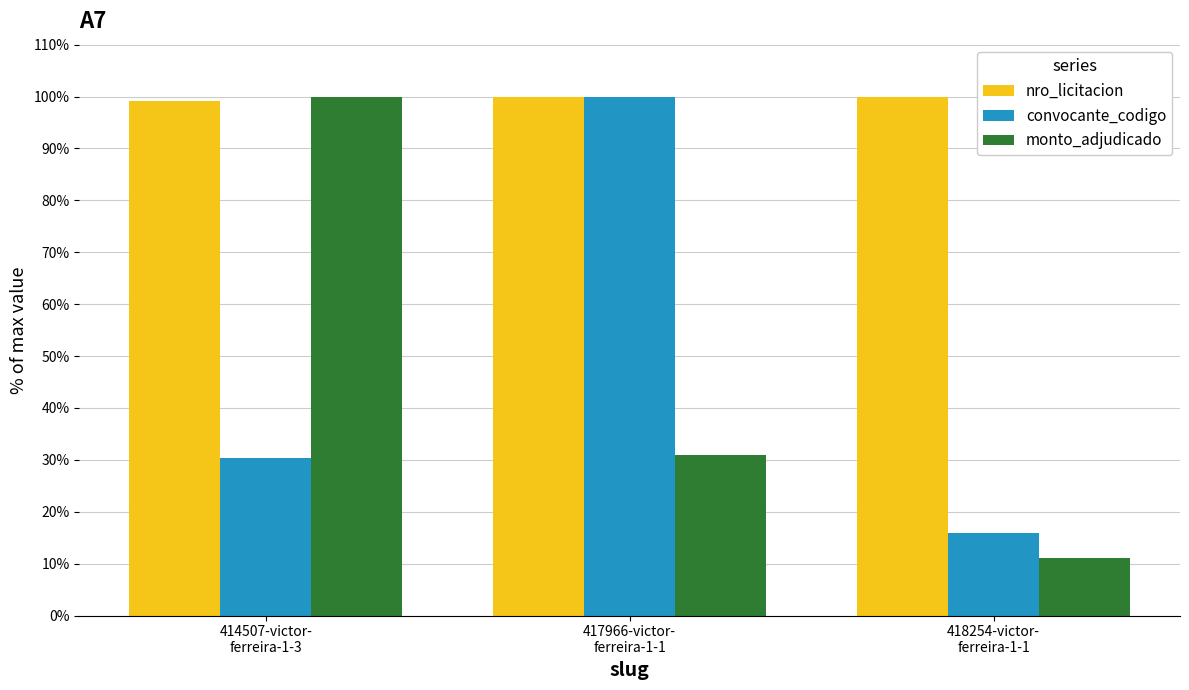

What is the approximate value of convocante_codigo at 418254-victor-
ferreira-1-1?

16.0